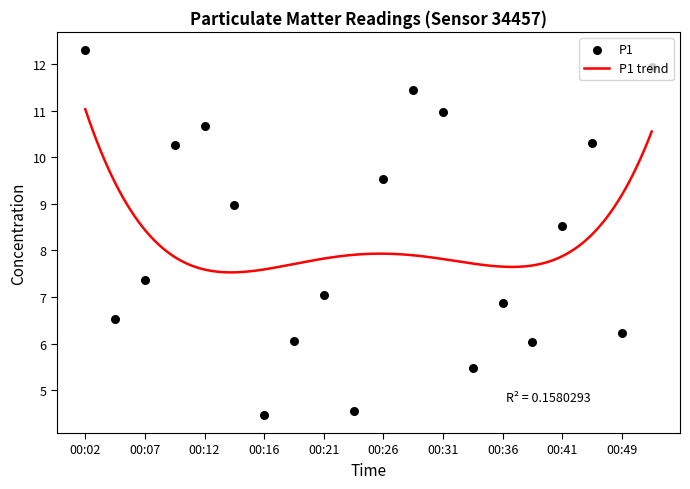

What is the change in value from 00:02 to 00:12?

-1.6